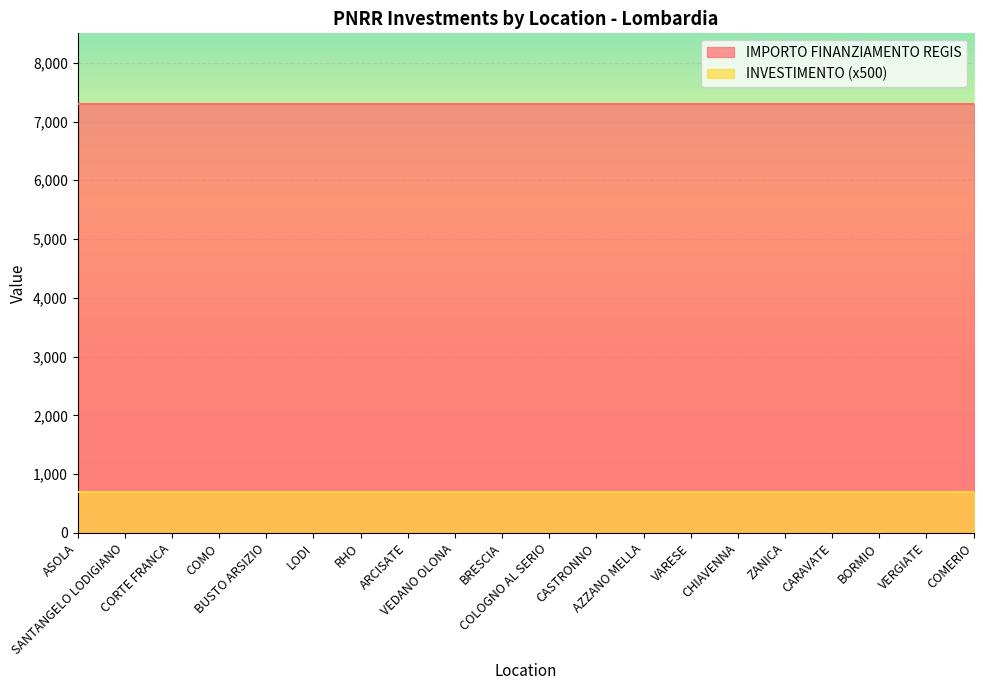

What is the label of the 19th point from the left?

VERGIATE